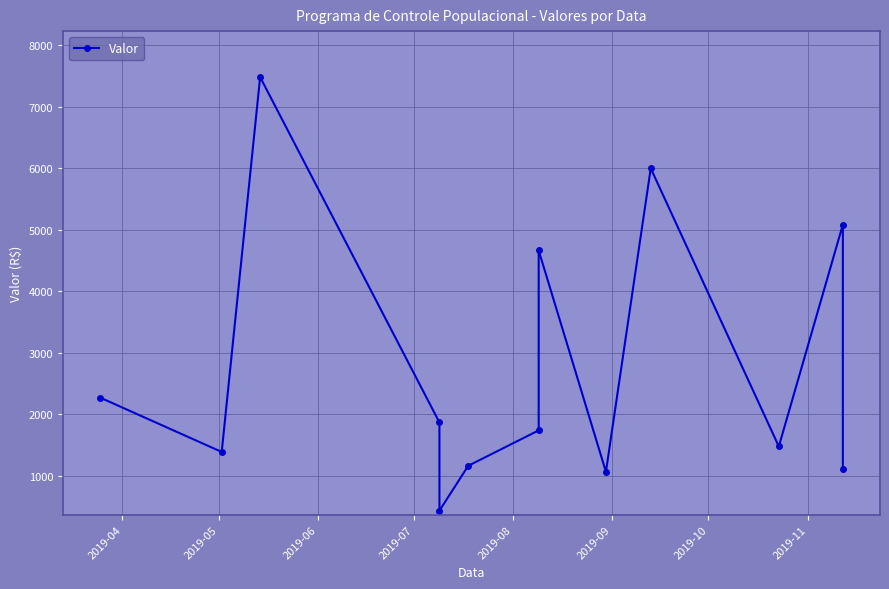

Between 2019-05 and 2019-06, which is larger?

2019-06